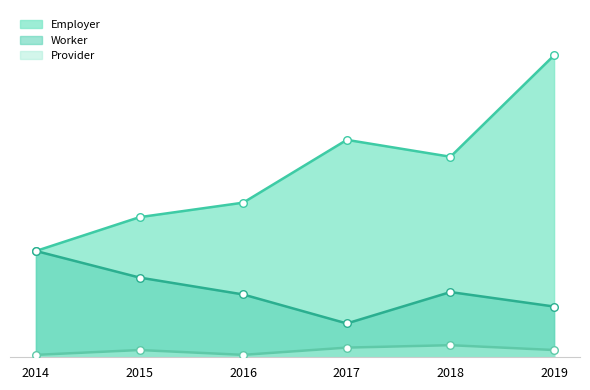

Which series contains the highest Y value?

Employer